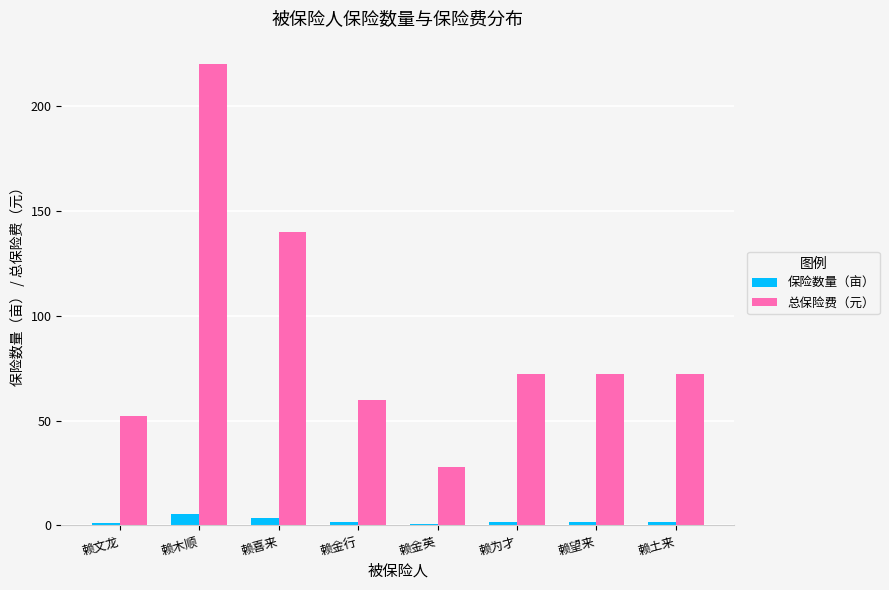

List the series in order of their overall mean, highest first.

总保险费（元）, 保险数量（亩）